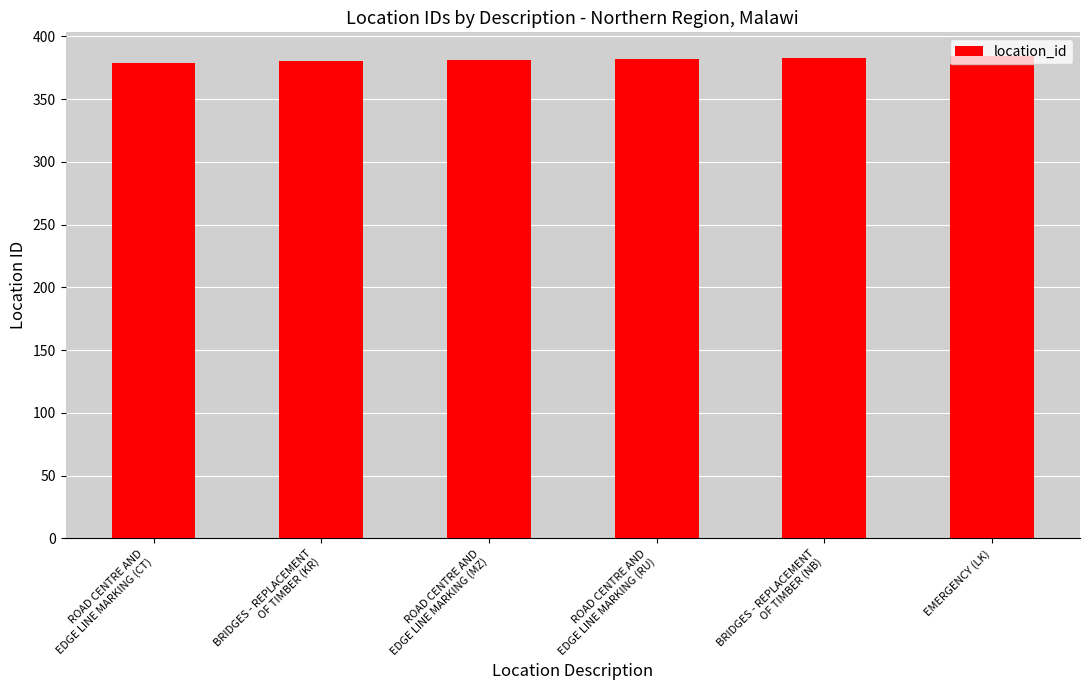

What is the value of the 3rd bar from the left?

381